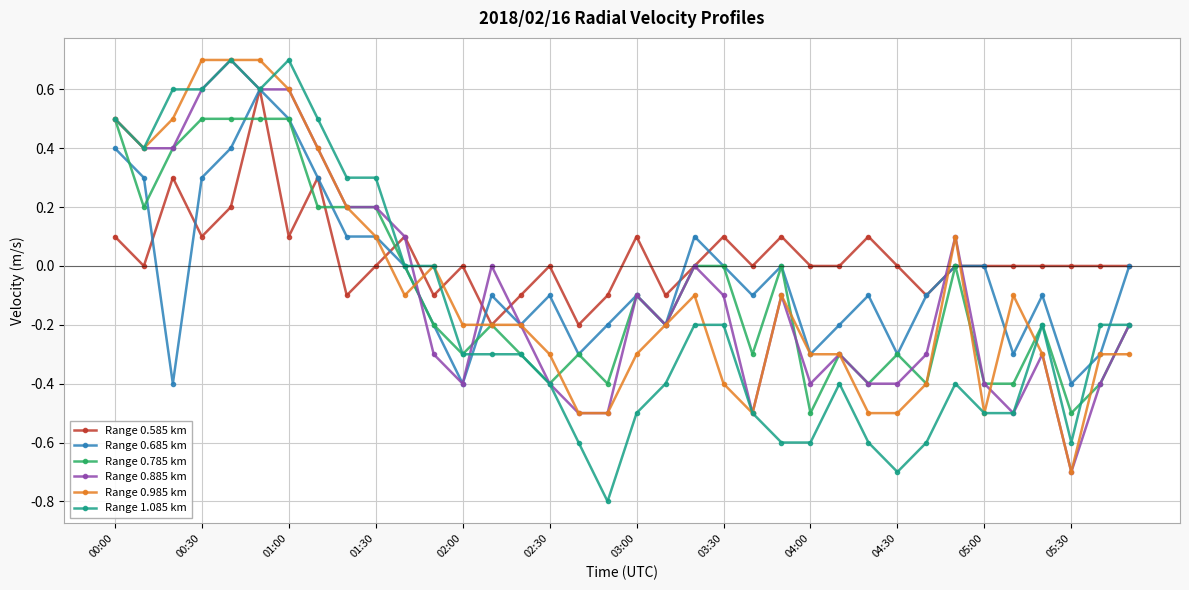

What is the smallest value displayed?

-0.8